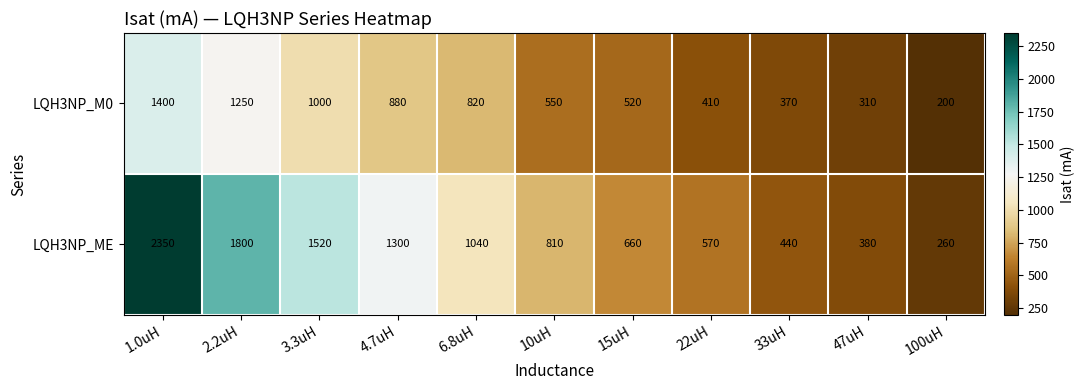

What is the difference between the LQH3NP_ME values at 100uH and 15uH?

400